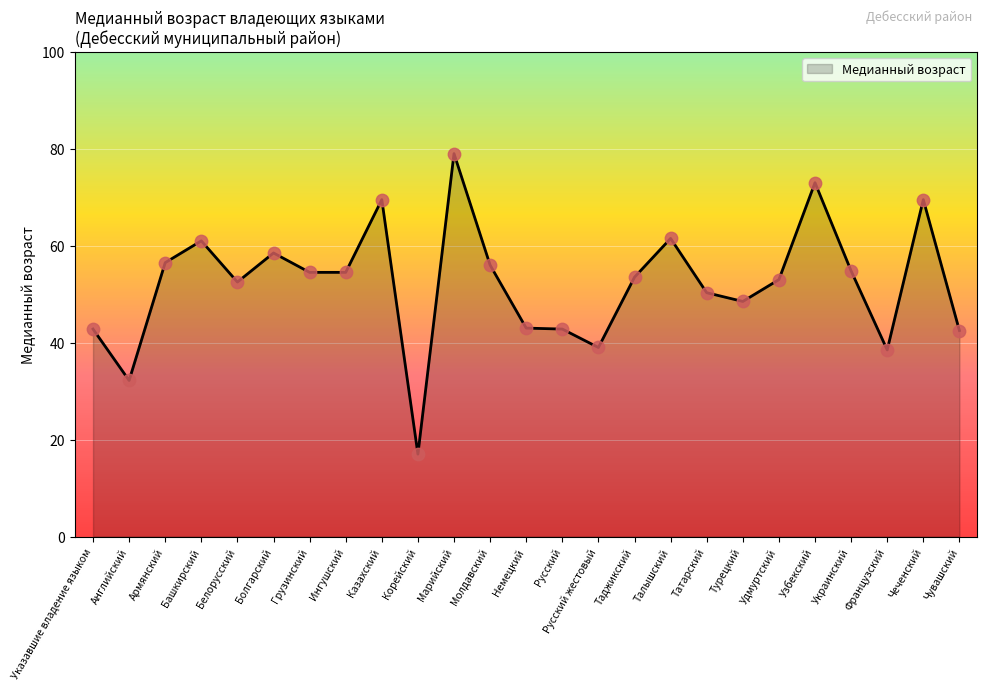

Which has a higher value, Корейский or Казахский?

Казахский